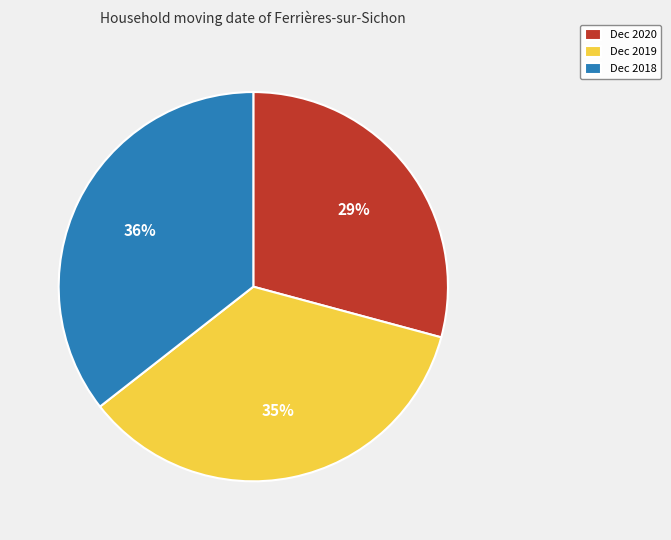

To the nearest percent, what is the combined percentage of Dec 2020 and Dec 2019?

64%